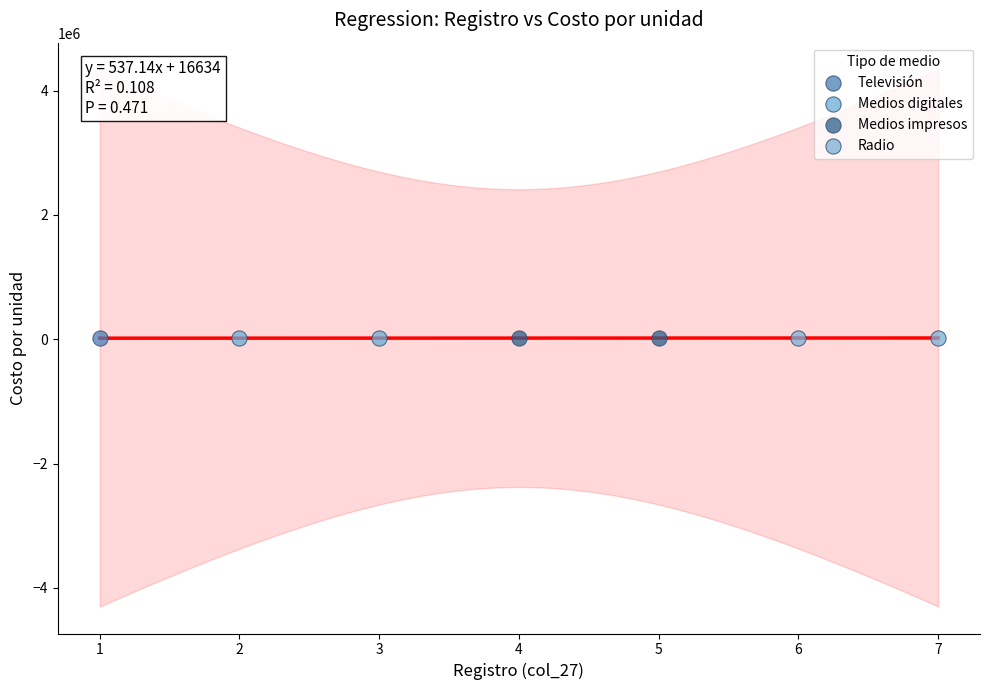

What are all the series names shown in the legend?

Televisión, Medios digitales, Medios impresos, Radio